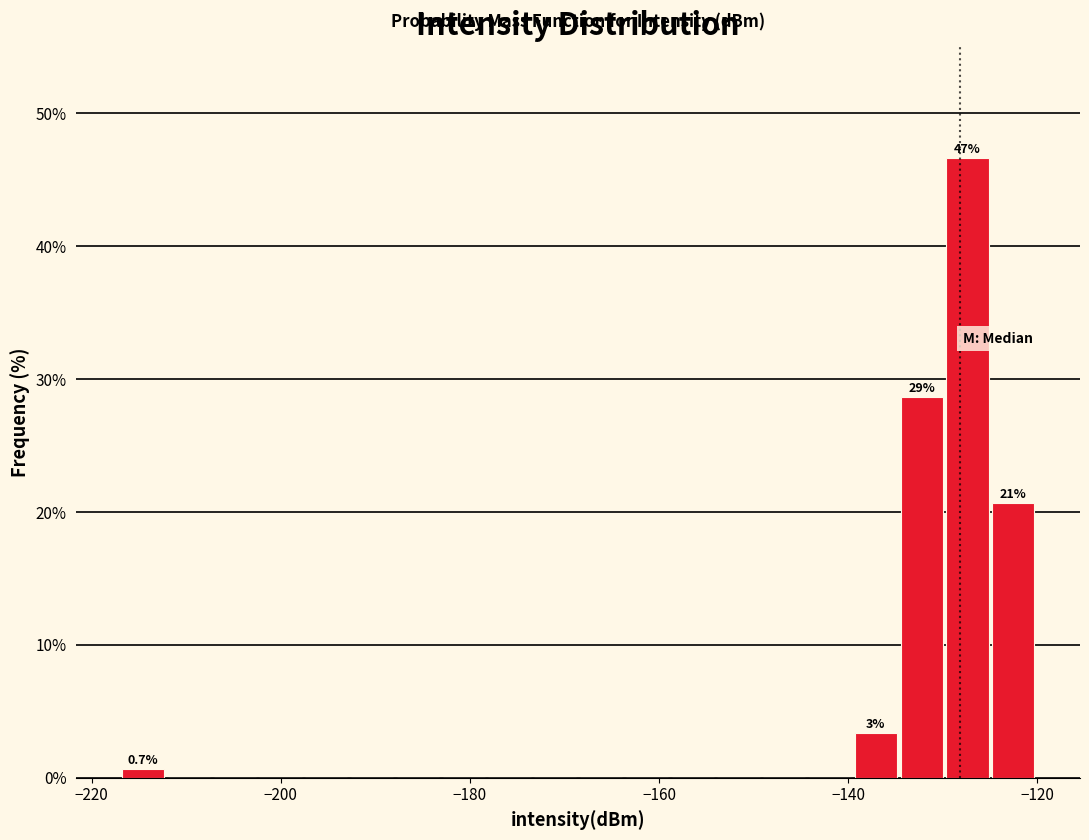

Around what value on the x-axis is the tallest bar? Give the approximate position of its centre, as read against the axis.

-128